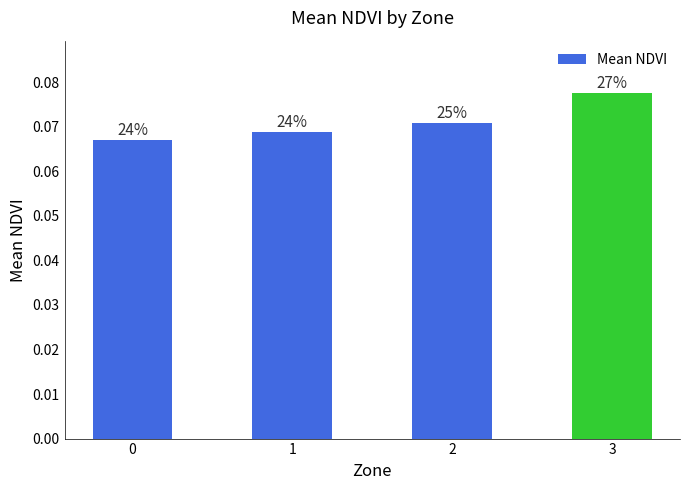

What is the smallest value displayed?

0.1